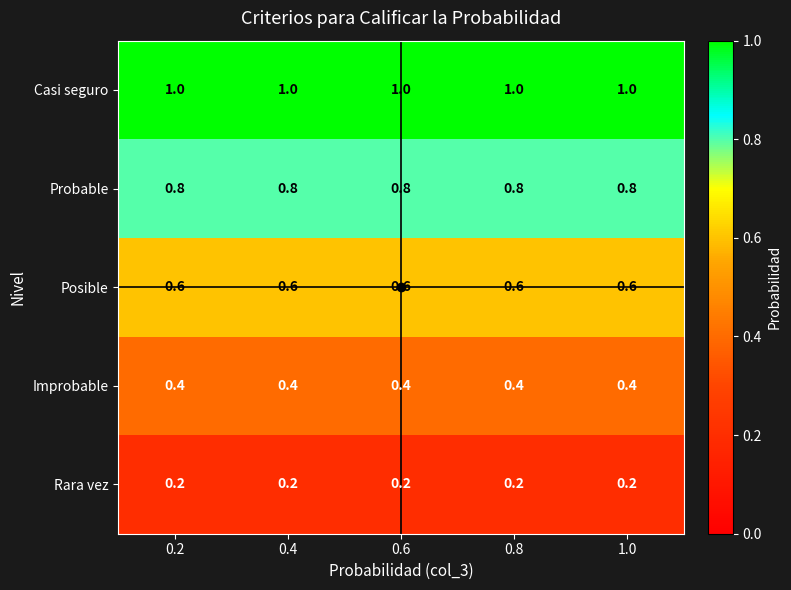

Which series has the largest total across all categories?

Casi seguro